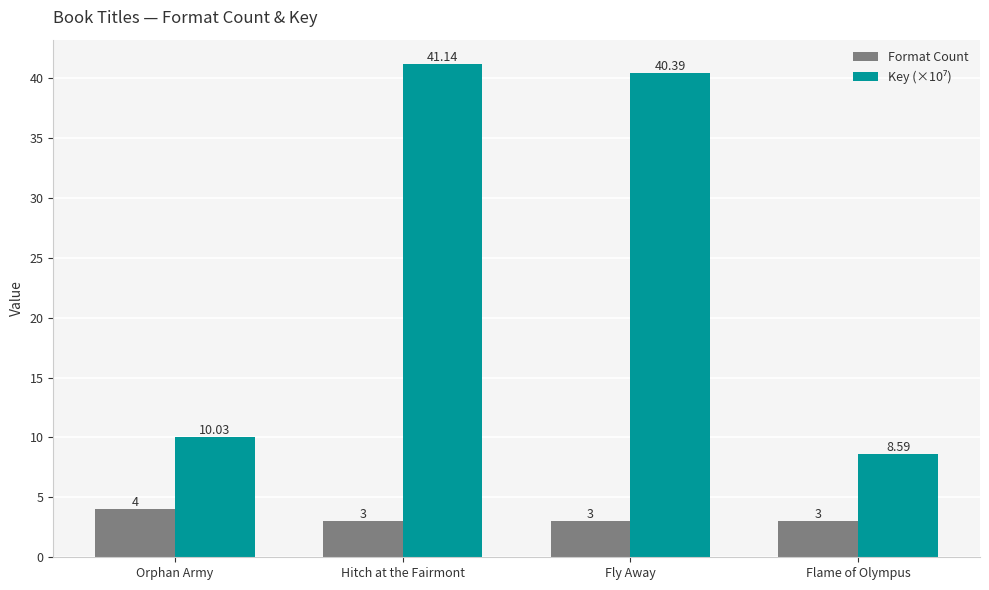

What is the sum of the Format Count values at Flame of Olympus and Fly Away?

6.0